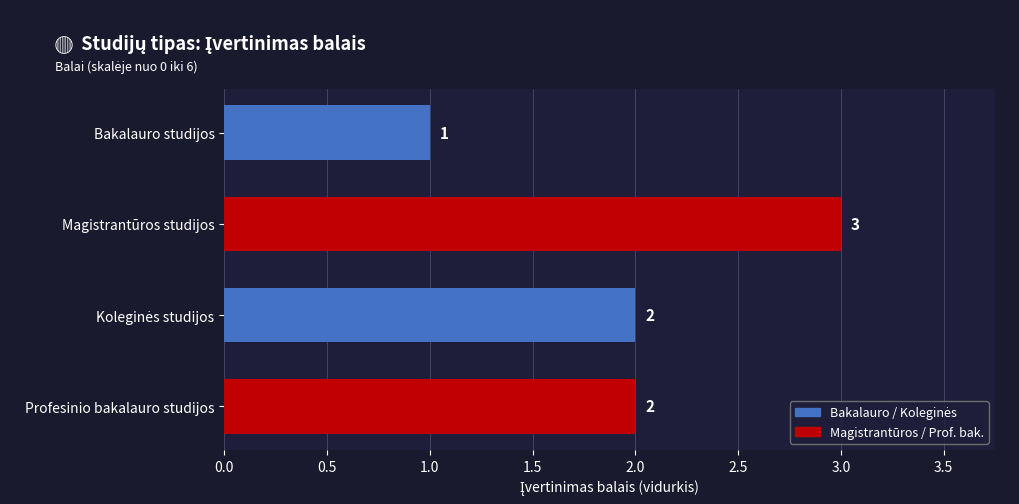

What is the sum of all values?

8